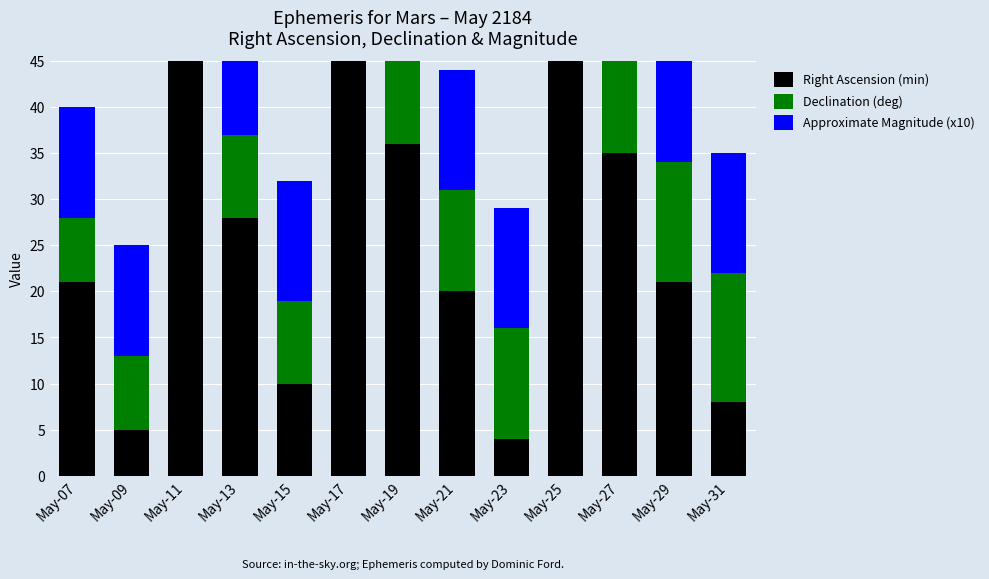

How many bars are there in total?

39